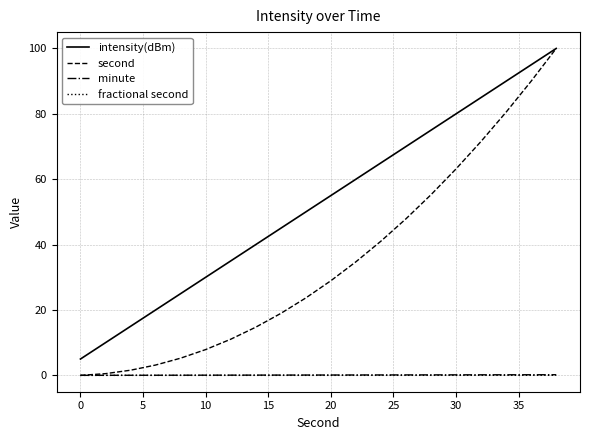

Which series has the largest range (max minus min)?

second